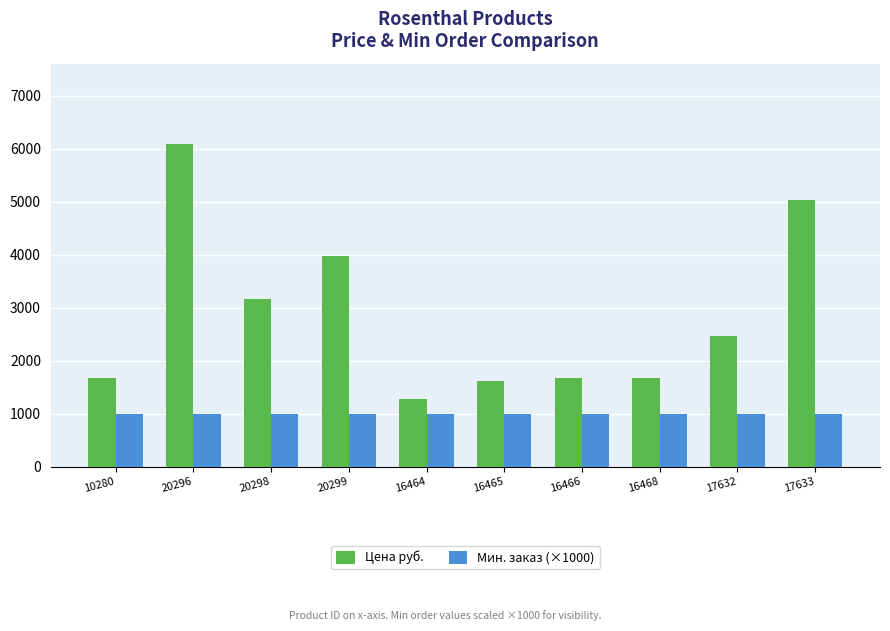

Read the Мин. заказ (×1000) value at 10280.

1000.0